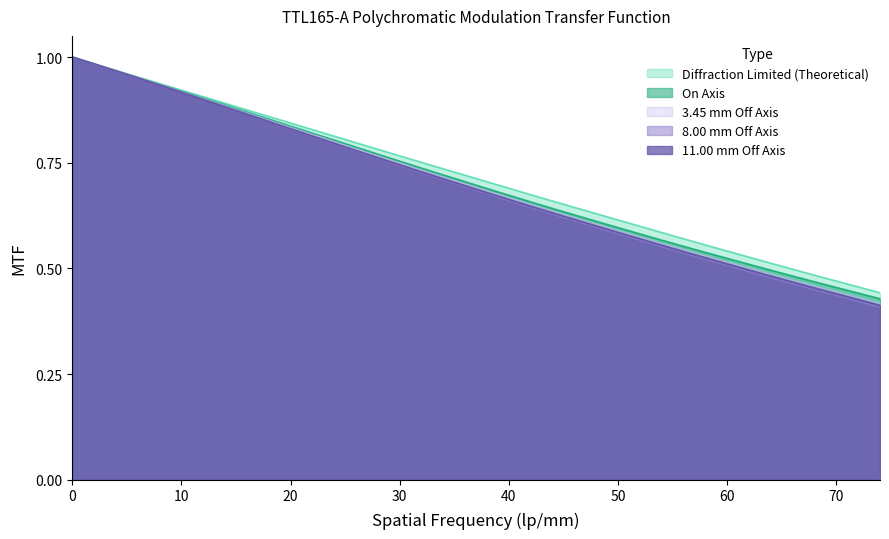

True or false: Diffraction Limited (Theoretical) has more than 1 points higher than both neighbors.

False